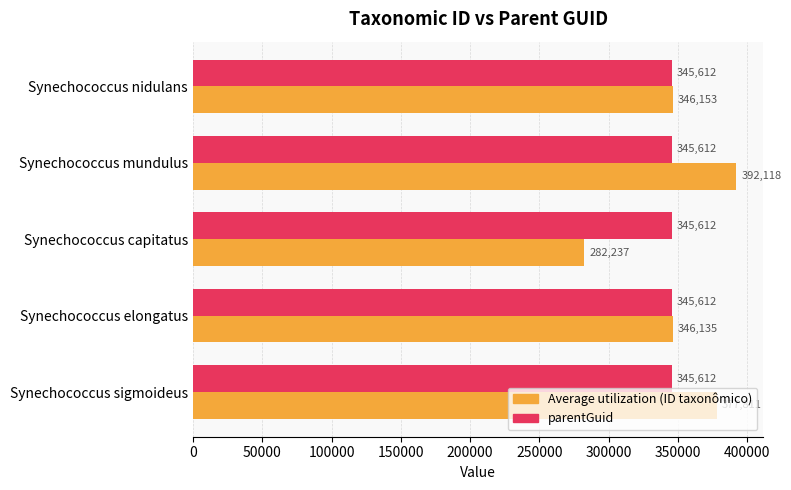

What is the smallest value displayed?

282237